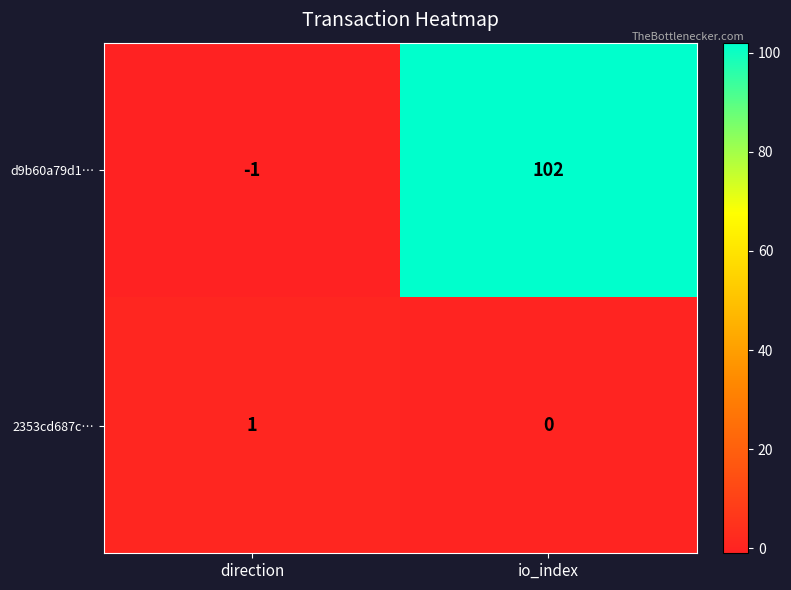

What is the maximum value shown in the chart?

102